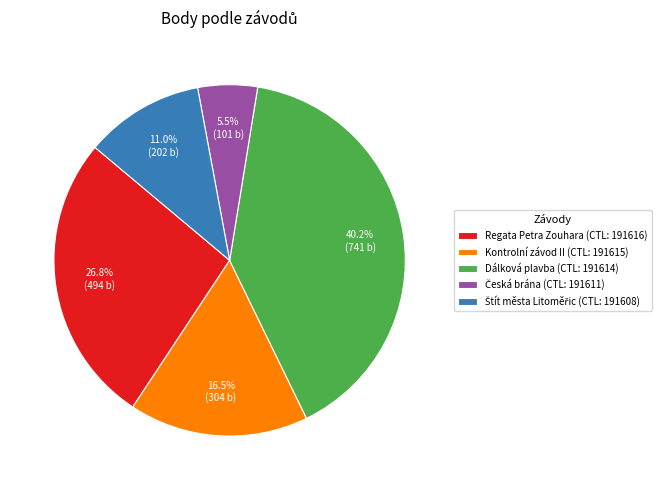

What percentage is NOT represented by Kontrolní závod II (CTL: 191615)?

83.5%